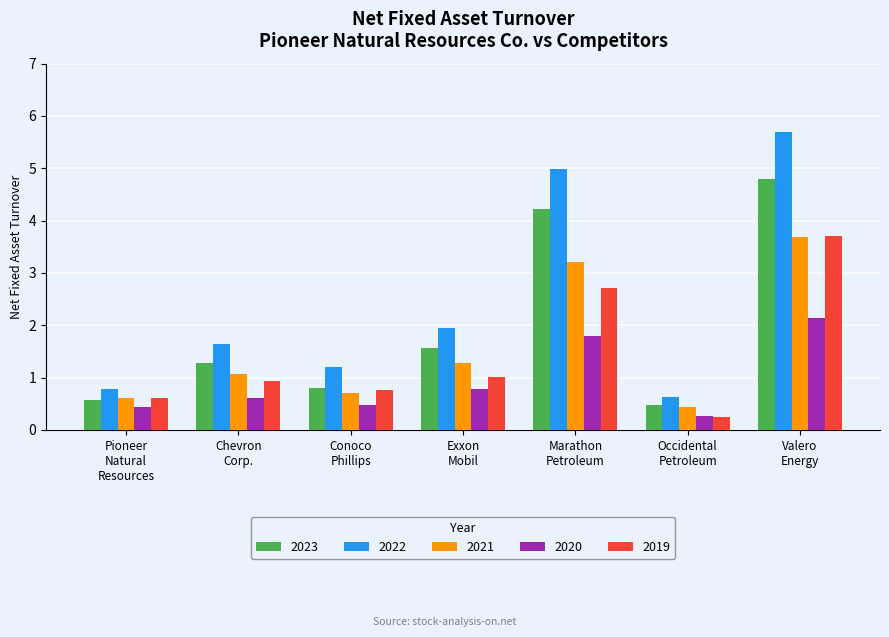

What is the difference between the maximum and second lowest values in the 2022 series?

4.9